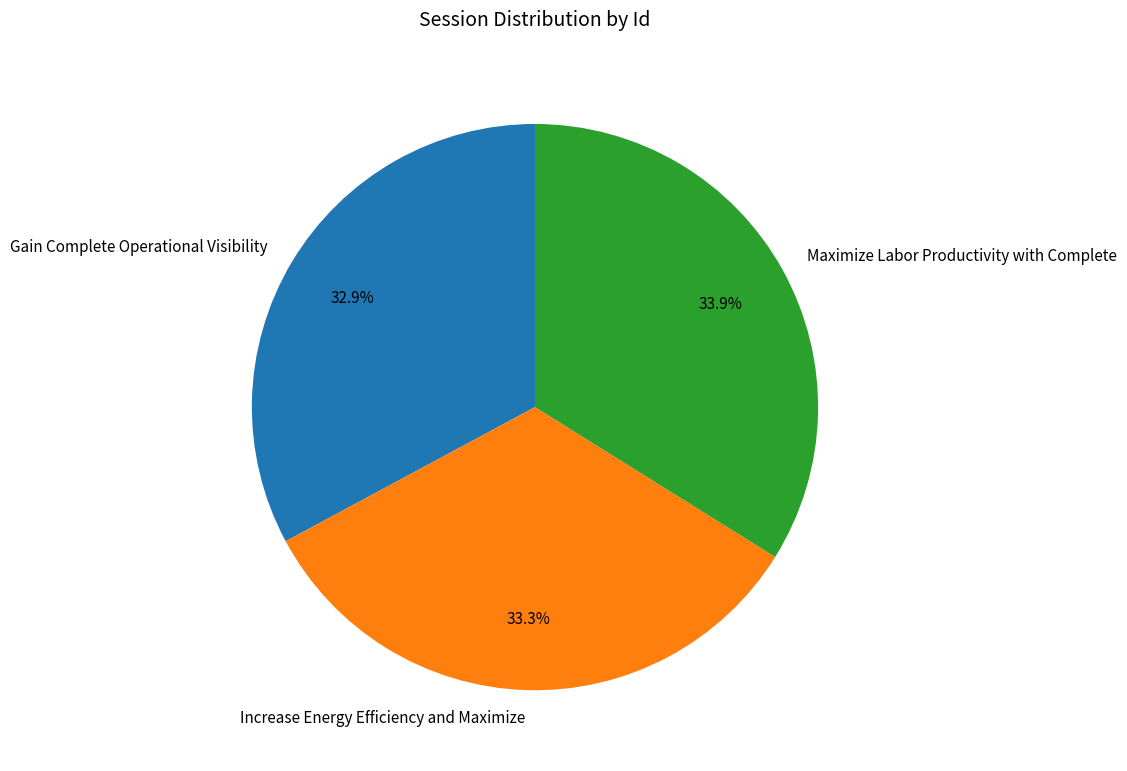

What percentage is NOT represented by Increase Energy Efficiency and Maximize?

66.7%